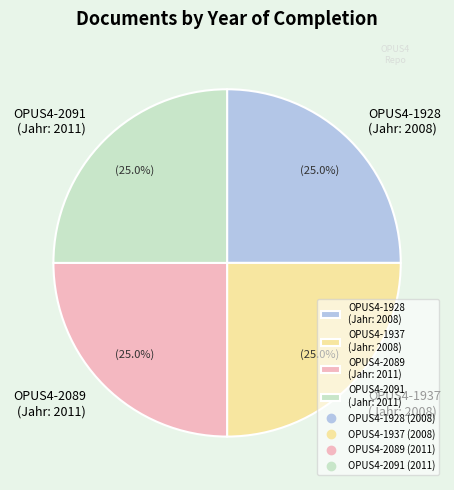

Is there any slice that represents more than half of the pie?

No